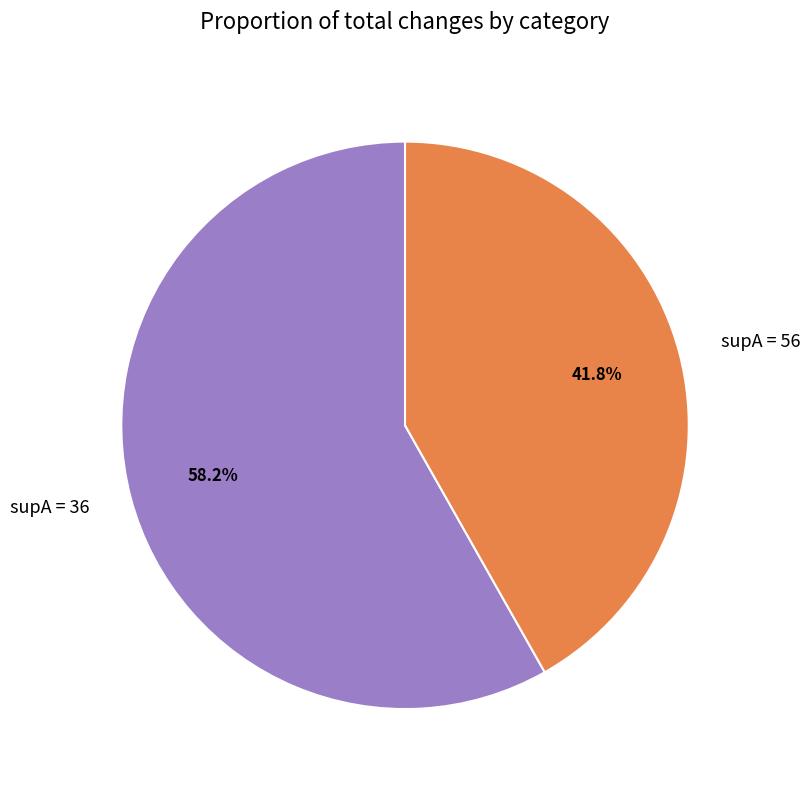

Combined, do supA = 36 and supA = 56 account for over 50%?

Yes